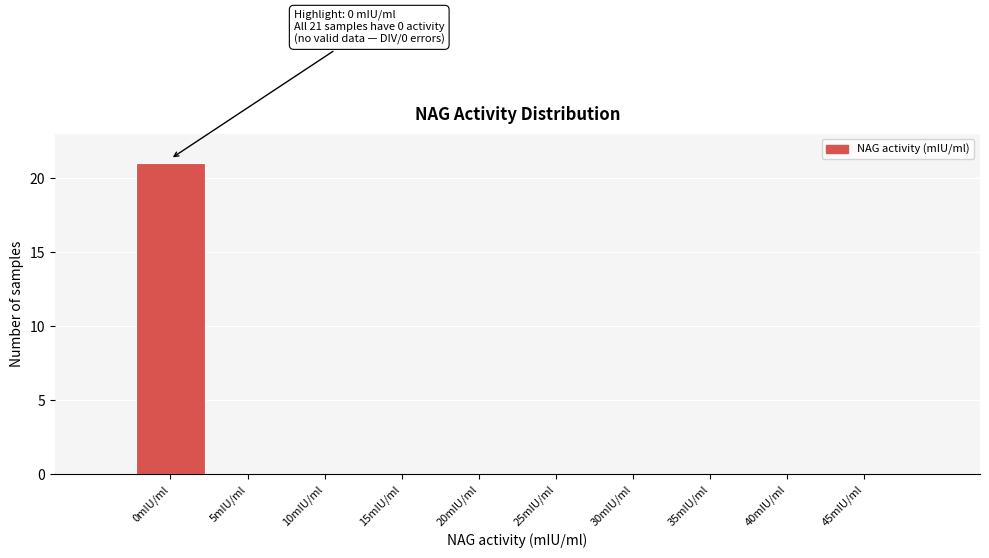

Reading right to left, what are all the values shown in this chart?

45mIU/ml=0	40mIU/ml=0	35mIU/ml=0	30mIU/ml=0	25mIU/ml=0	20mIU/ml=0	15mIU/ml=0	10mIU/ml=0	5mIU/ml=0	0mIU/ml=21